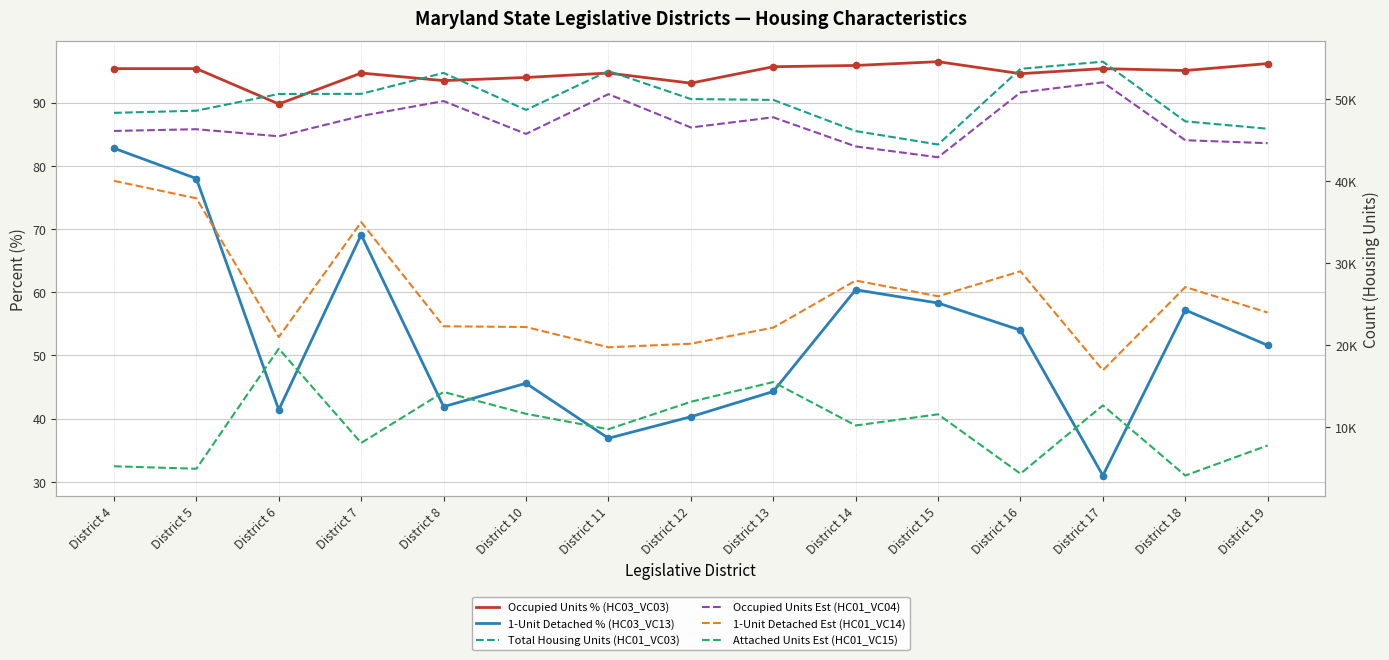

At which category is the sum across all series the highest?

District 7